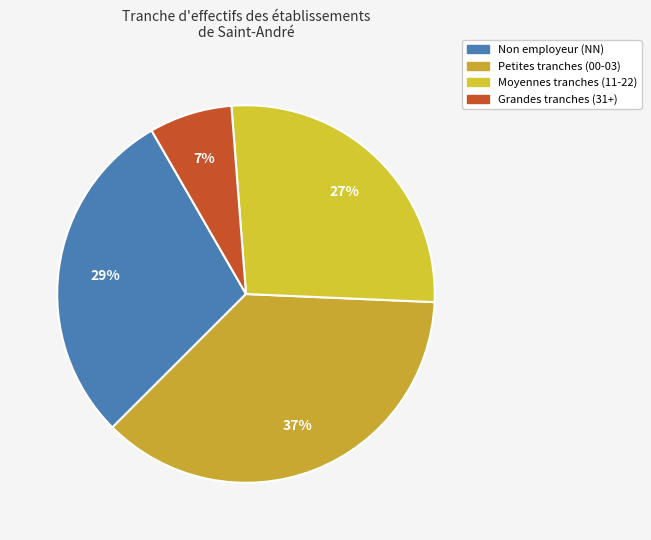

How many segments does this pie chart have?

4